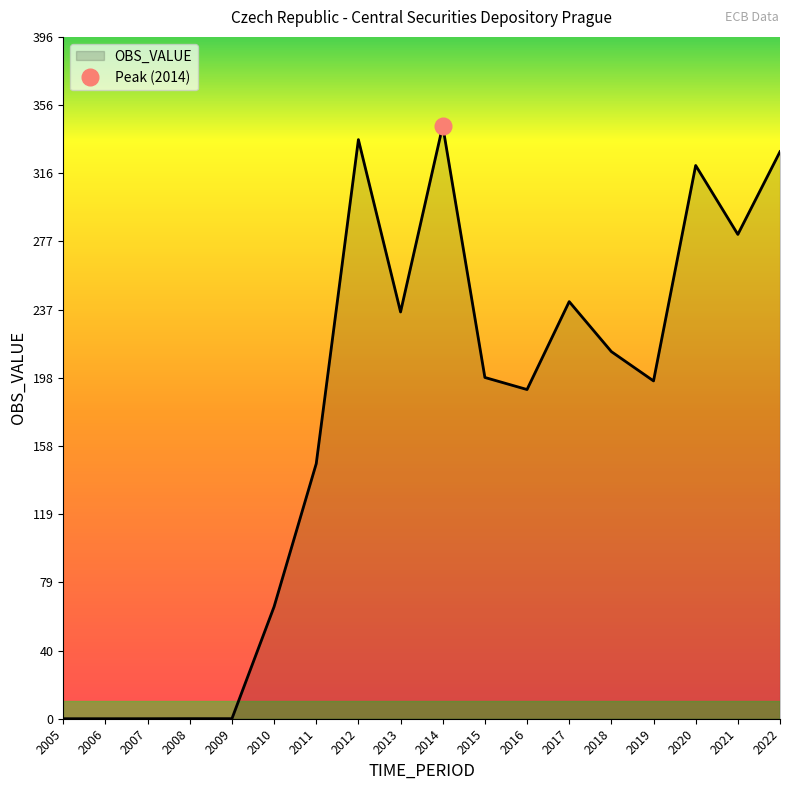

The value at 2022 is 329.0. True or false?

True